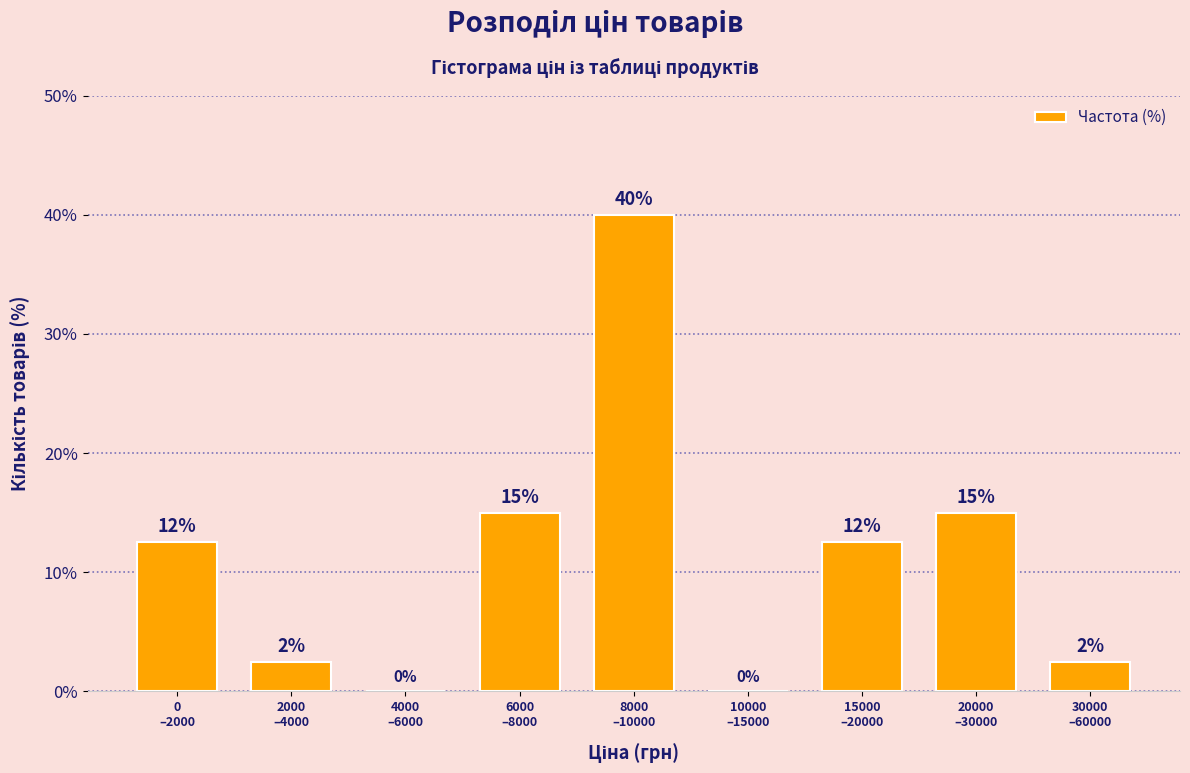

Are the bars horizontal?

No